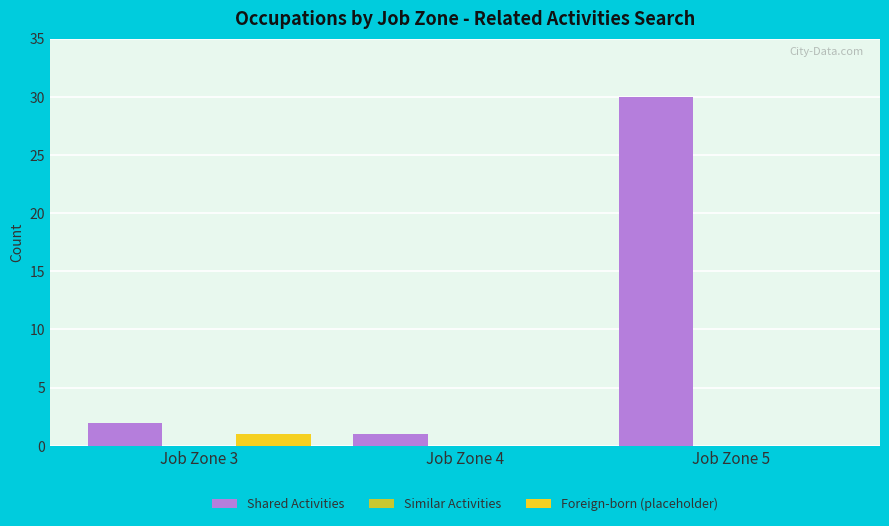

How many groups of bars are there?

3